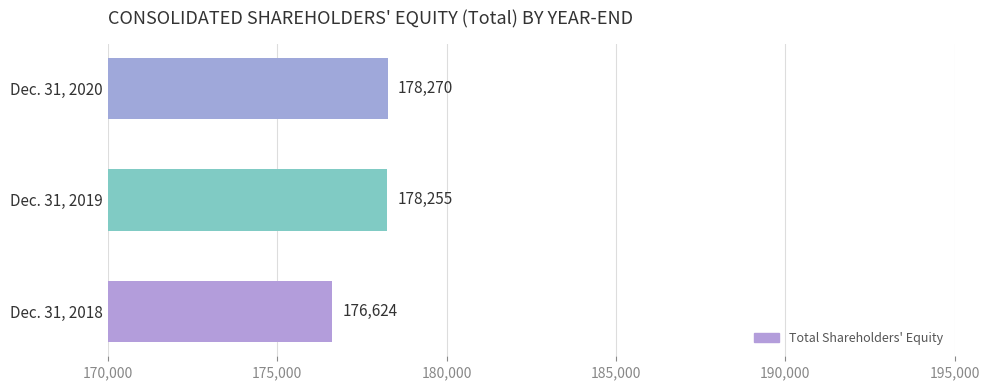

At which category does the chart reach its minimum across all series?

Dec. 31, 2018